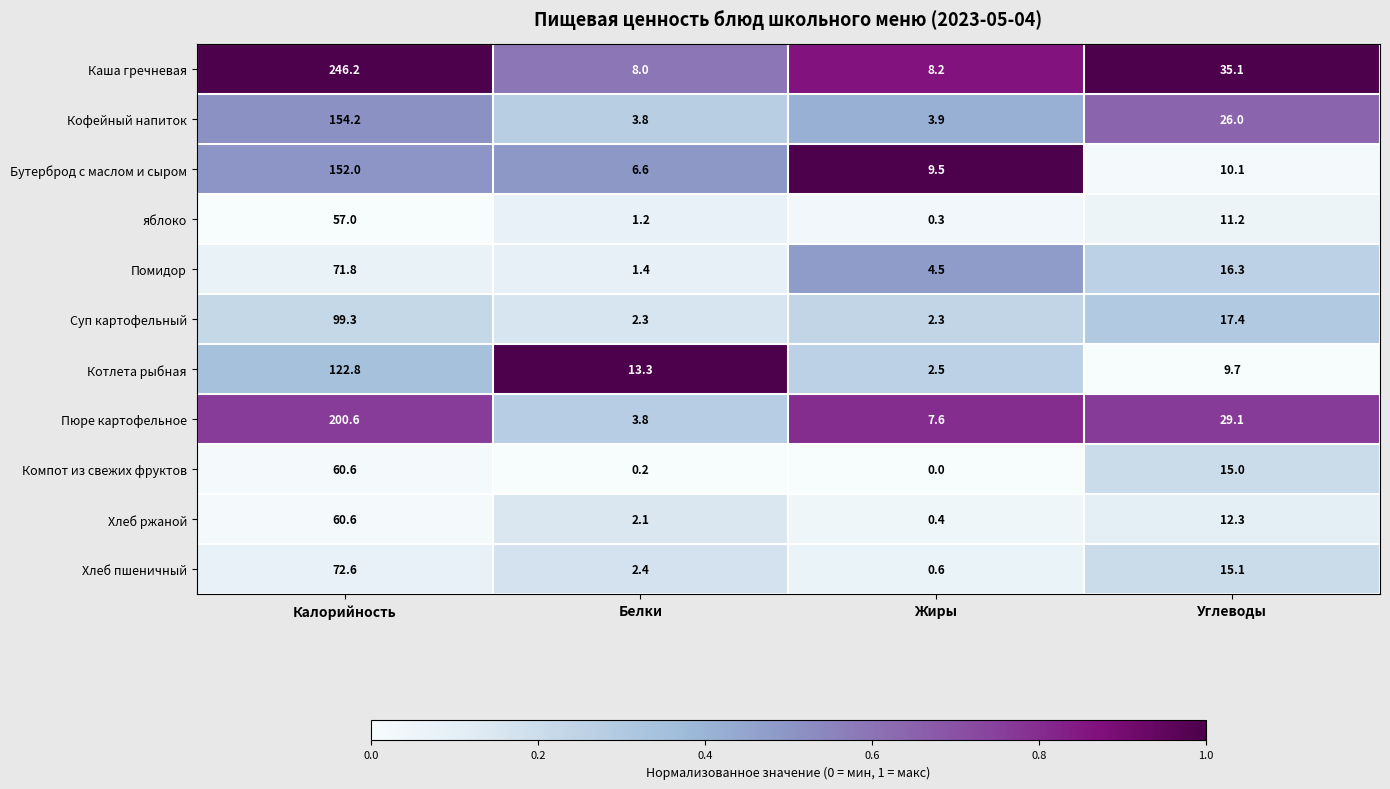

What is the difference between the highest and lowest values at Калорийность?

189.2